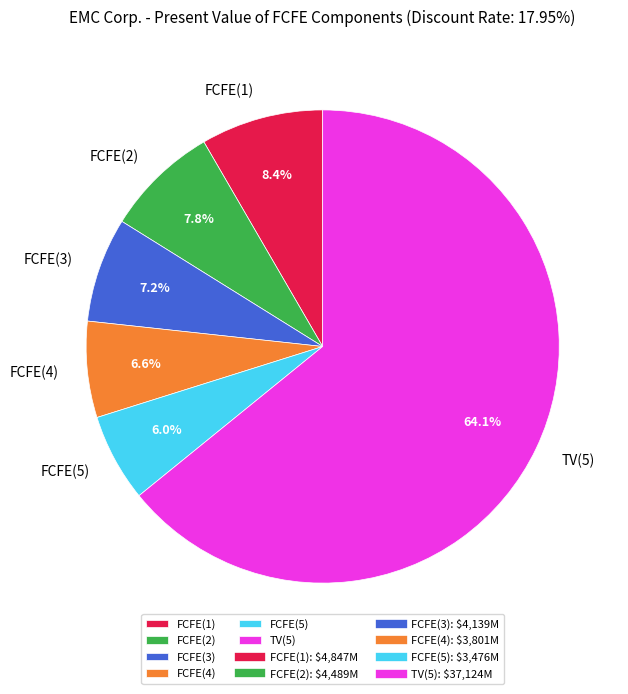

Between FCFE(1) and FCFE(4), which is larger?

FCFE(1)